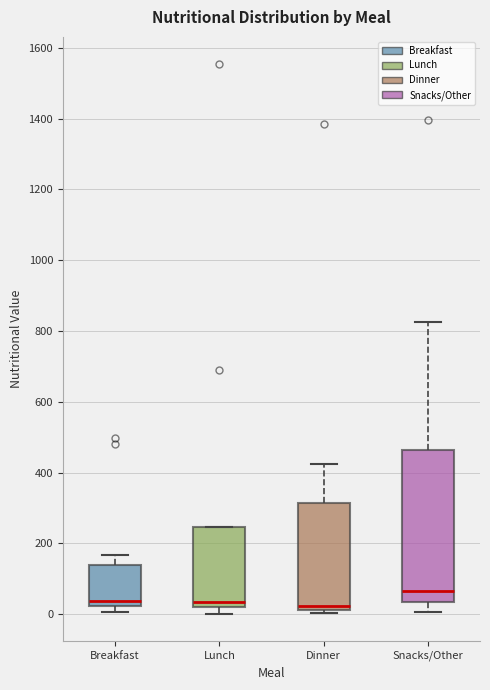

Which box is the tallest, from its lower edge to its upper edge?

Snacks/Other